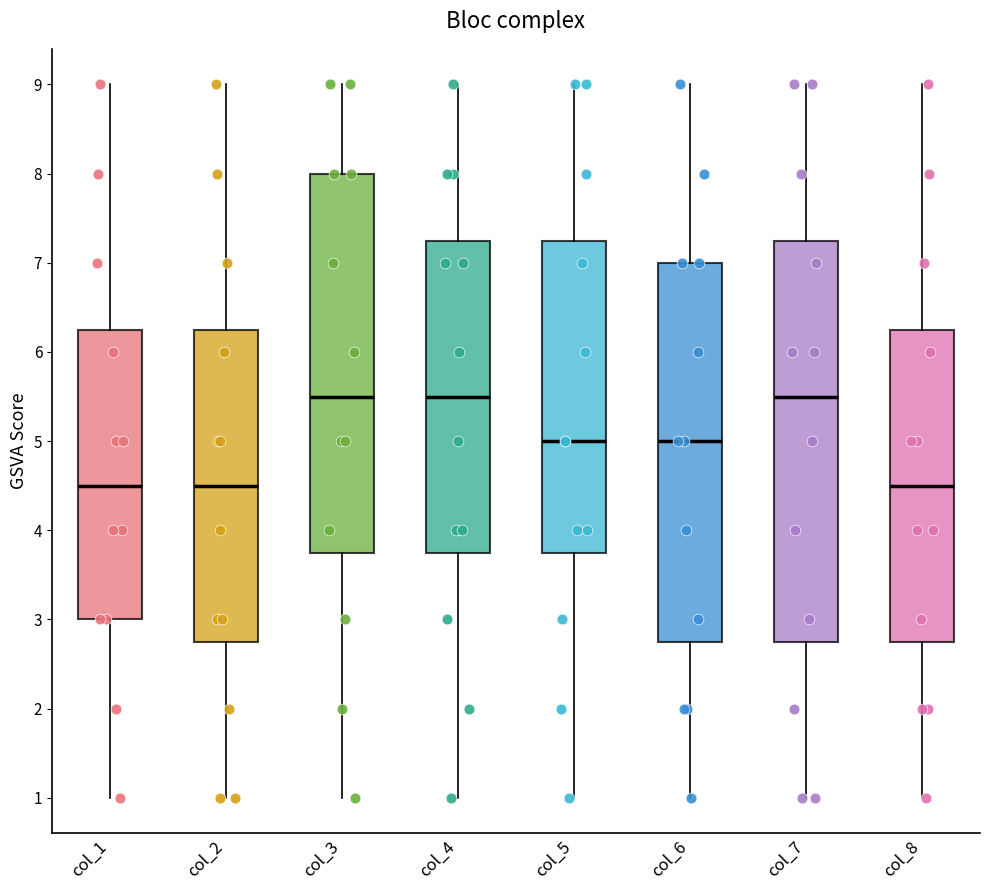

Which box is the tallest, from its lower edge to its upper edge?

col_7